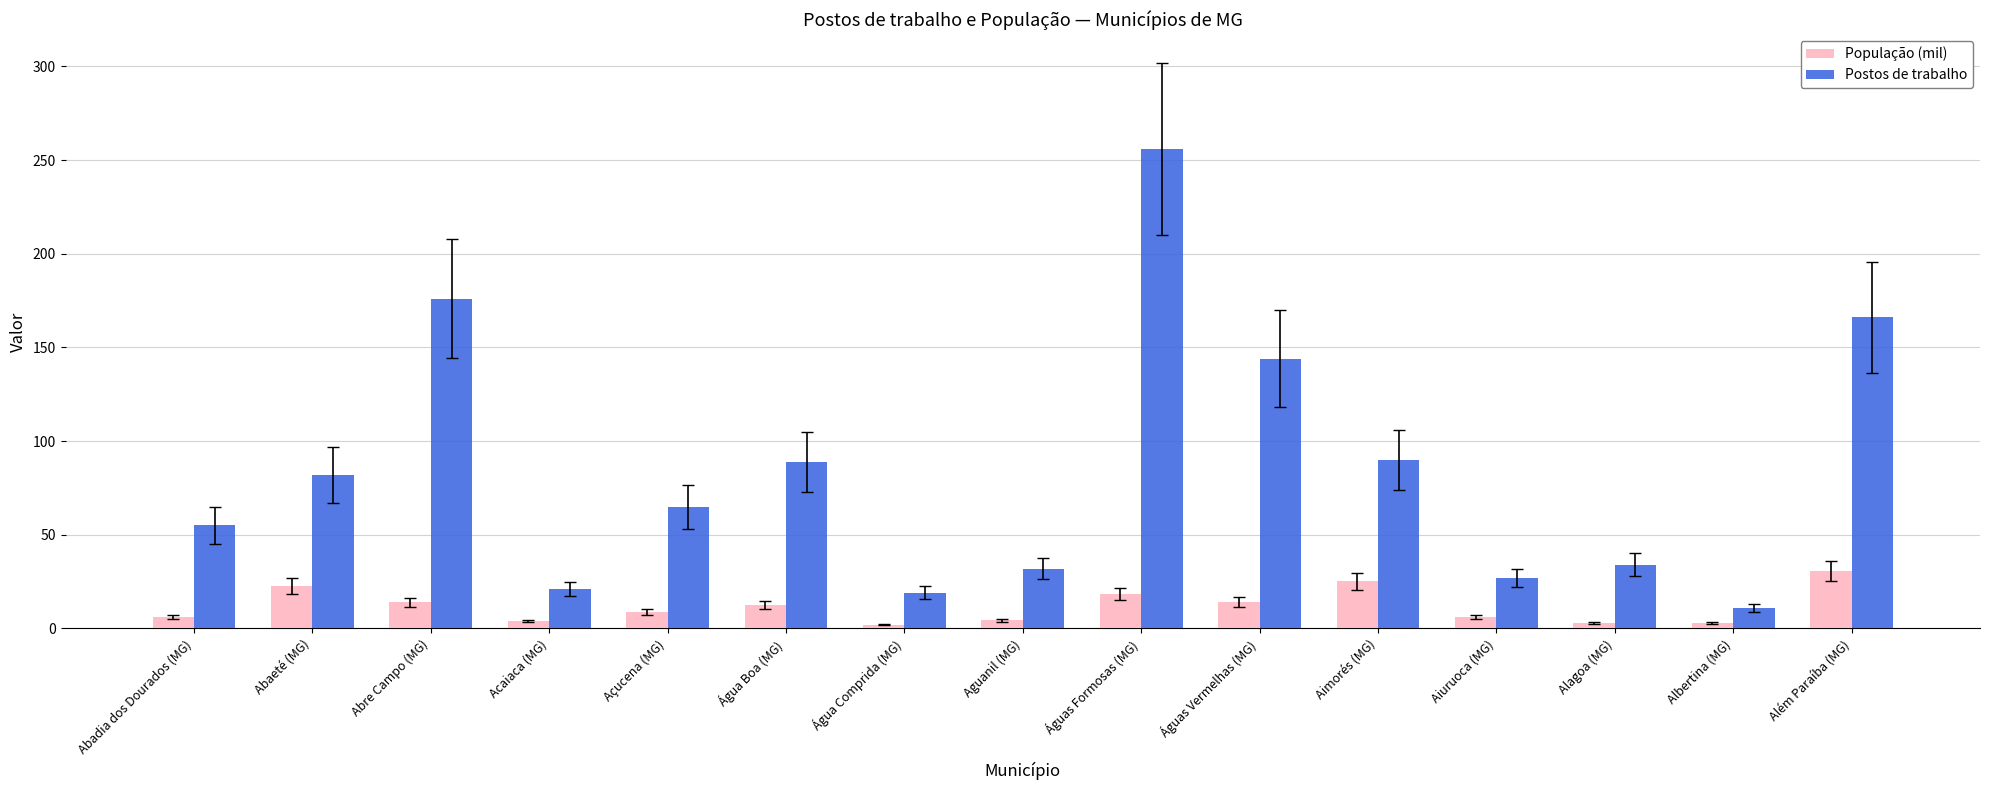

What is the maximum value shown in the chart?

256.0